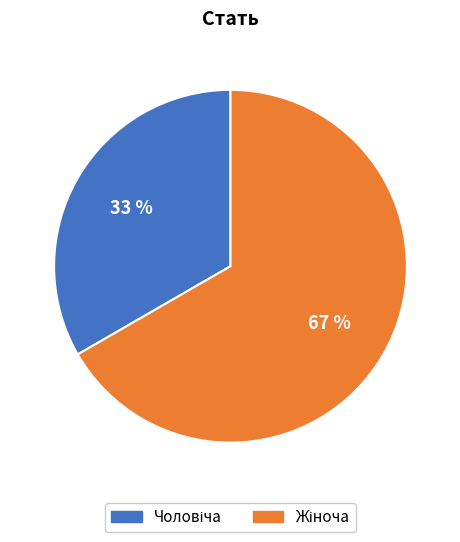

Does any single category account for the majority?

Yes